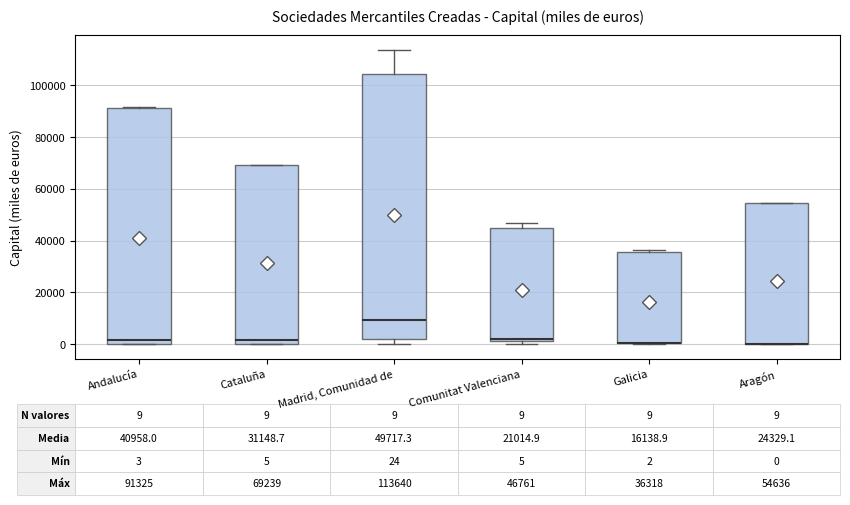

Which box is the tallest, from its lower edge to its upper edge?

Madrid, Comunidad de